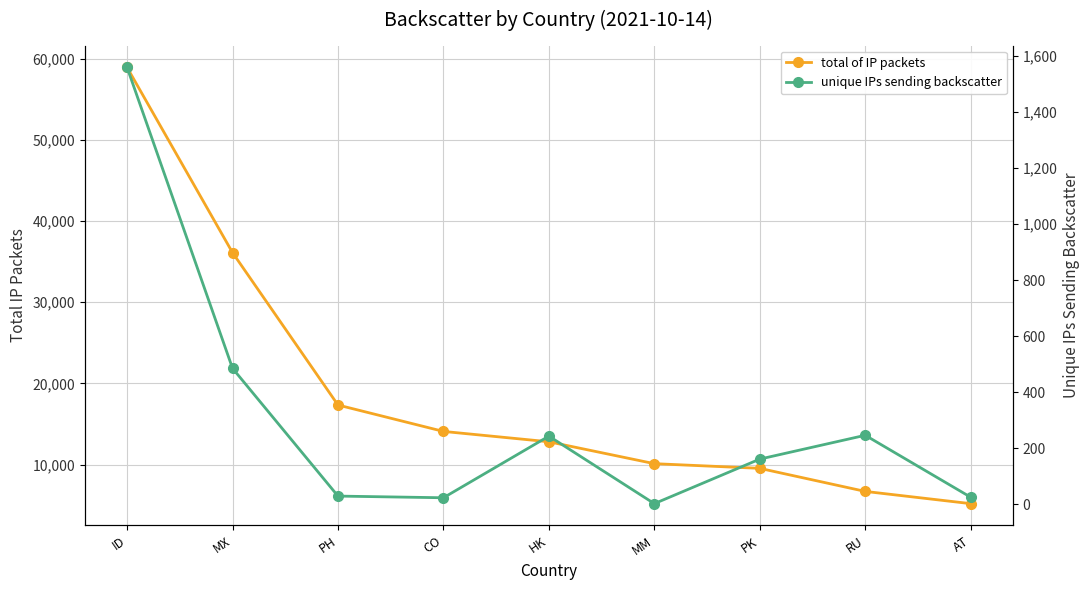

Is this an area chart (filled region under the line)?

No